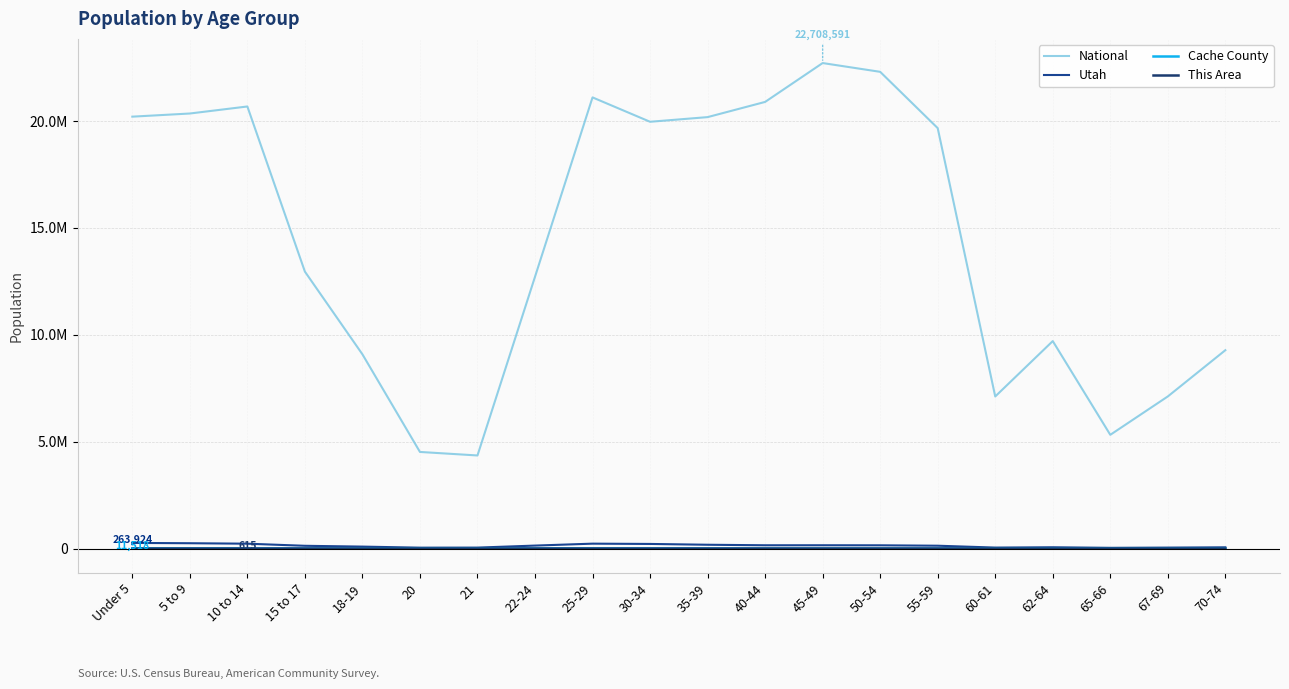

The value of National at 40-44 is 32880542. True or false?

False